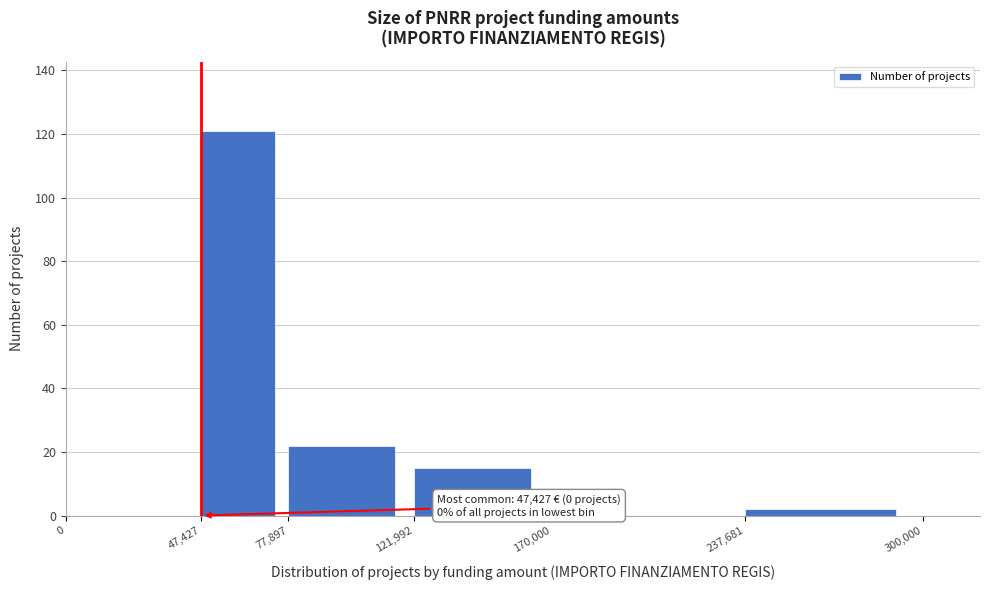

Over which range of the x-axis is the bar tallest?

47,427 to 77,897